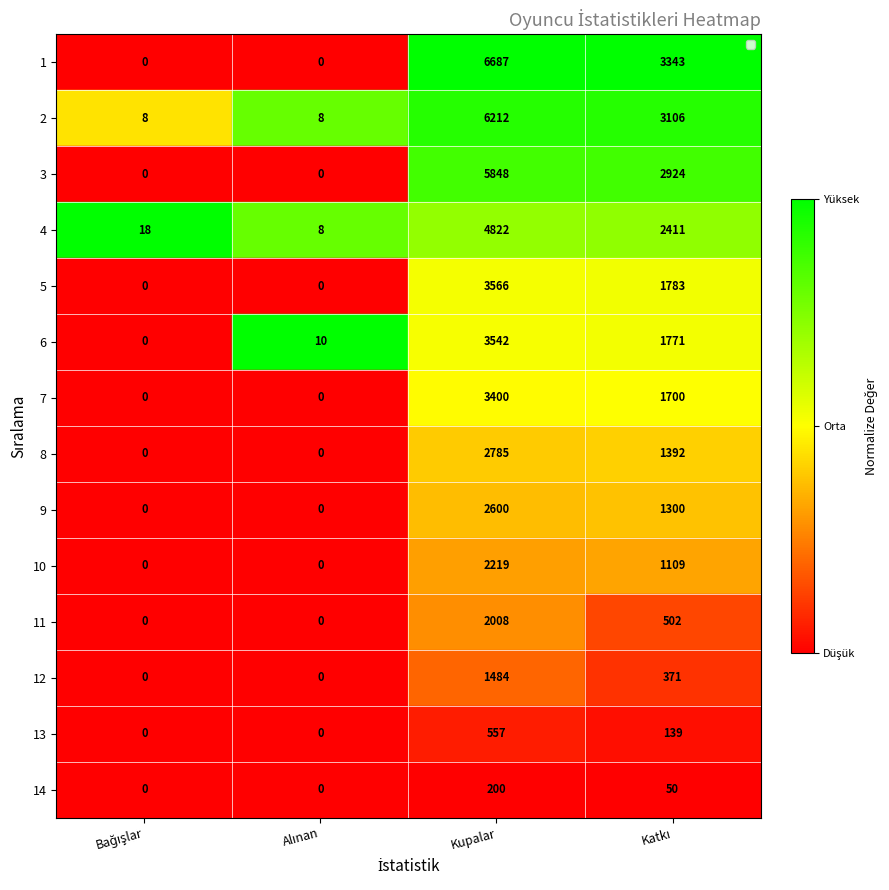

At which label does 6 reach its peak?

Kupalar